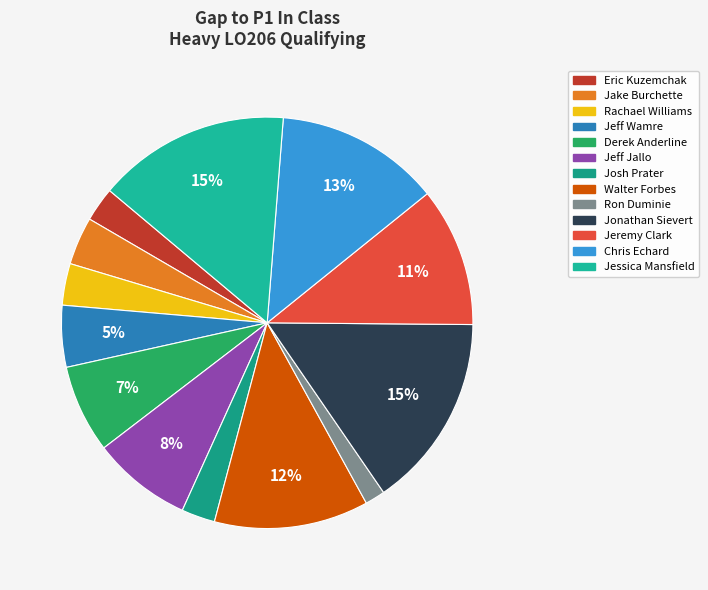

To the nearest percent, what is the difference between the Jessica Mansfield and Jake Burchette slice percentages?

11%